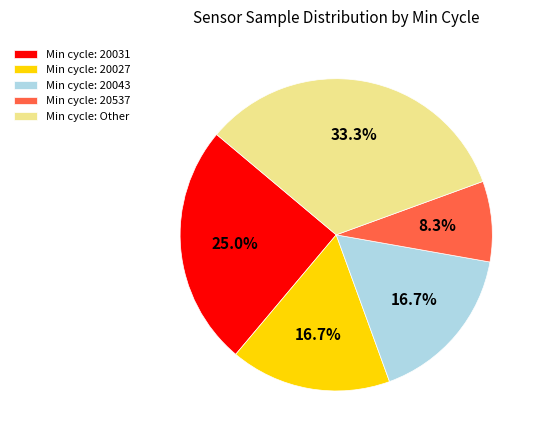

How many slices are in this pie chart?

5